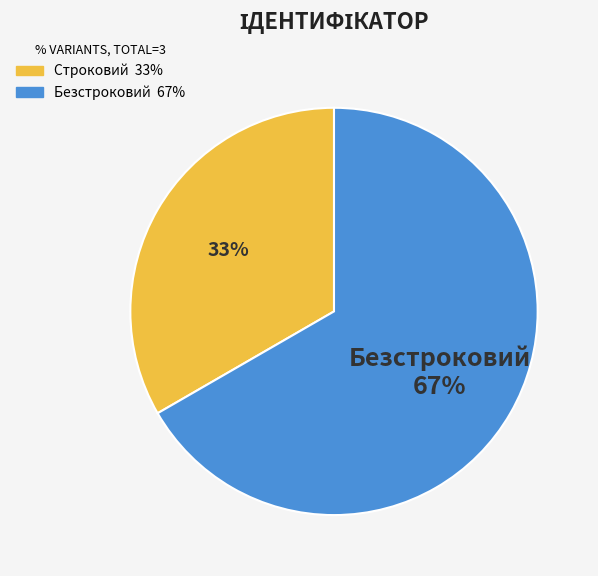

To the nearest percent, what is the combined percentage of Безстроковий and Строковий?

100%